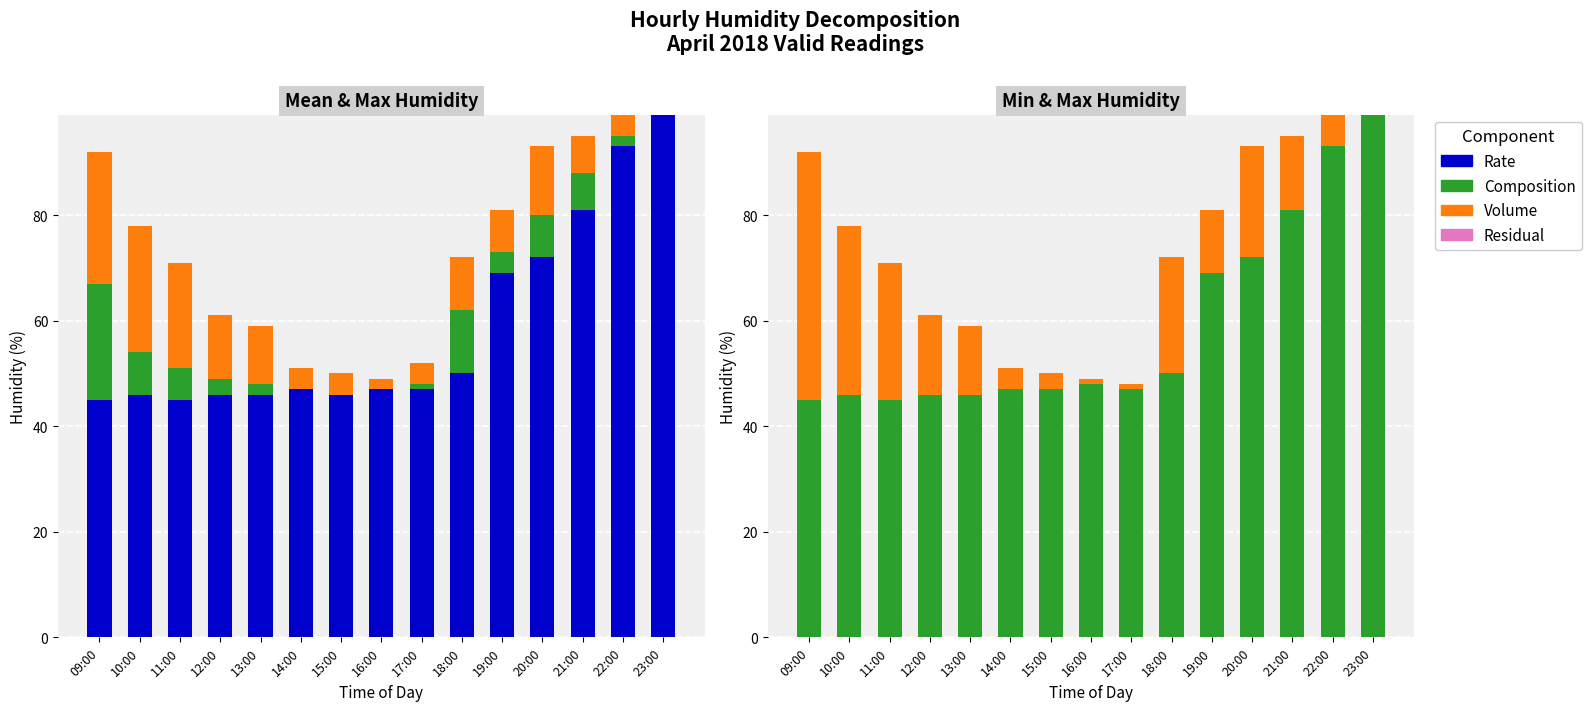

Reading left to right, extract all data points from this chart.

Rate: 0	0	0	0	0	0	0	0	0	0	0	0	0	0	0
Composition: 45	46	45	46	46	47	47	48	47	50	69	72	81	93	99
Volume: 47	32	26	15	13	4	3	1	1	22	12	21	14	6	0
Residual: 0	0	0	0	0	0	0	0	0	0	0	0	0	0	0